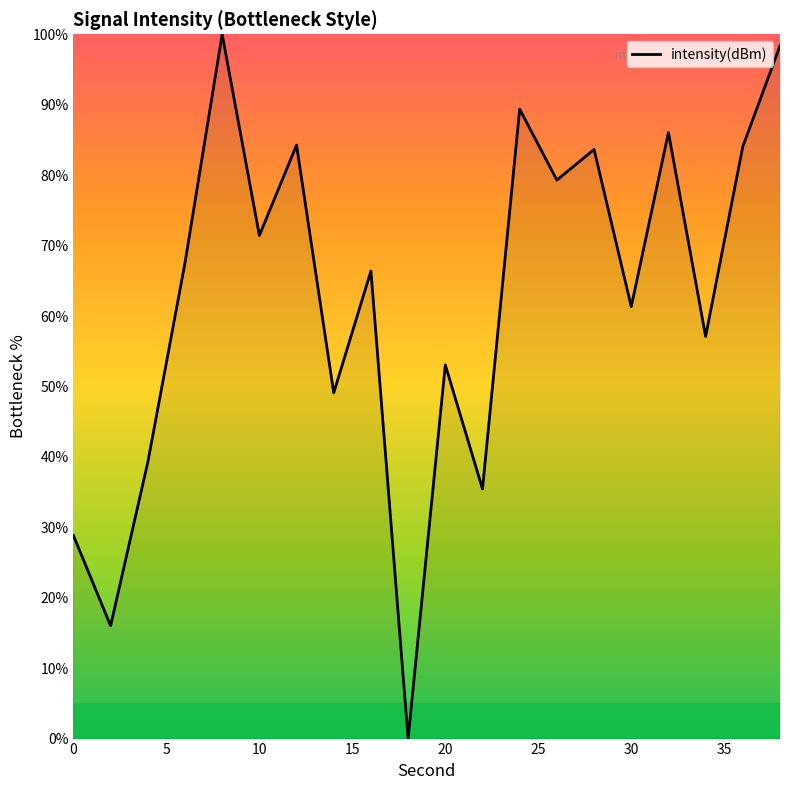

What is the maximum value shown in the chart?

100.0